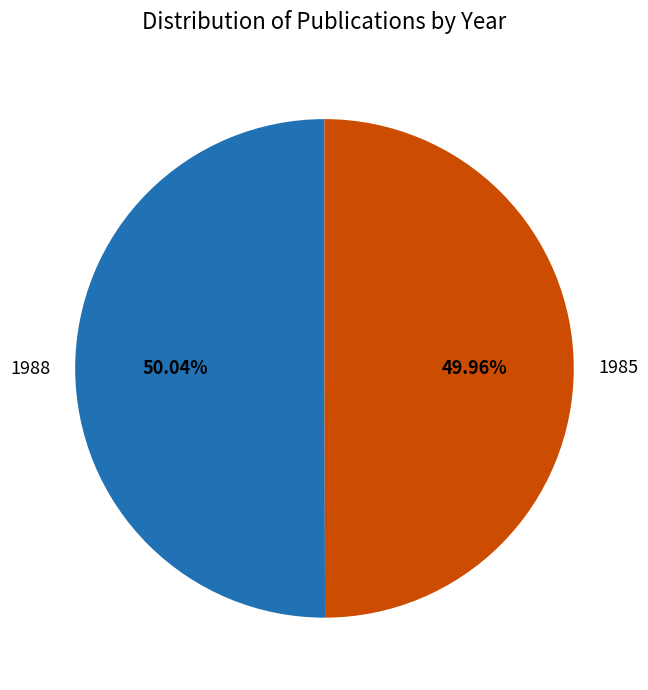

How much of the chart is everything except 1985?

50.0%